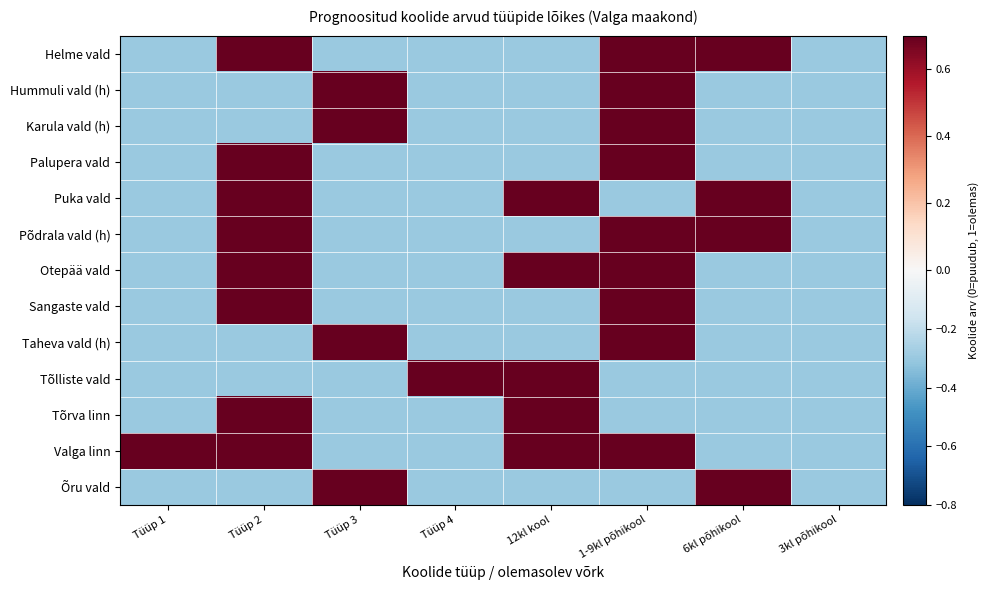

What is the smallest value displayed?

-0.3